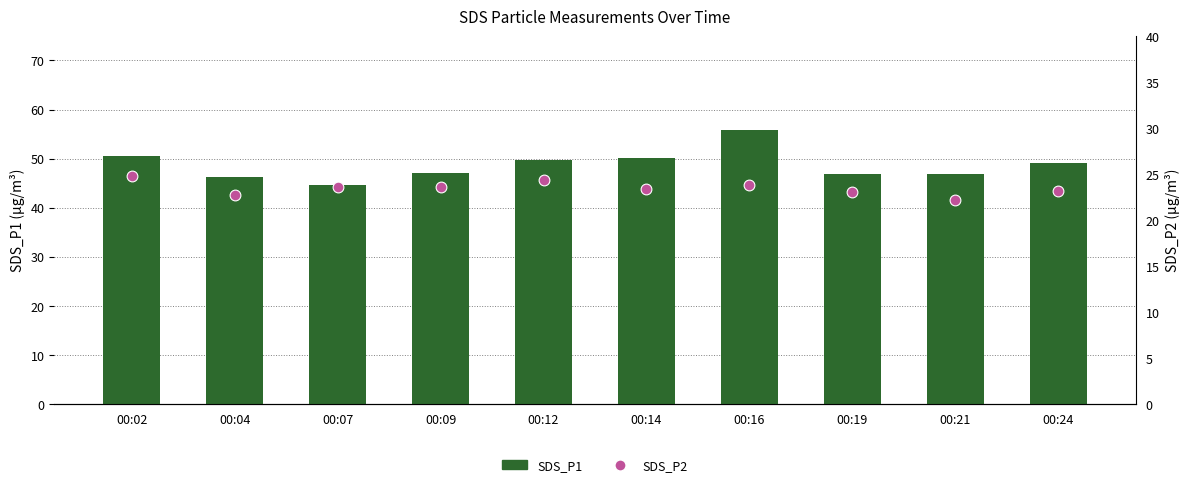

What is the total value across all series at 00:14?

73.3